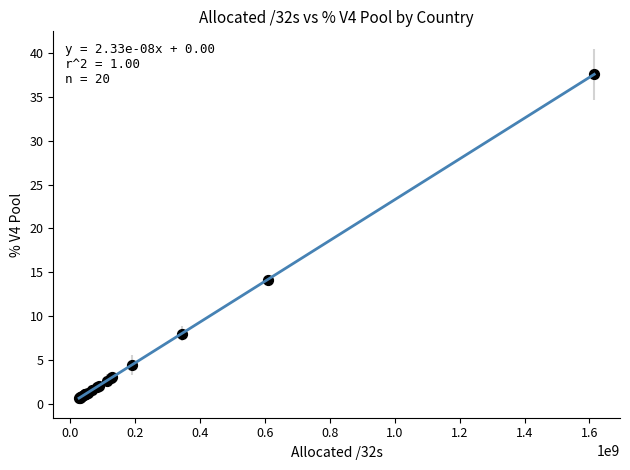

What Y value in the scatter plot is closest to 19?

14.2